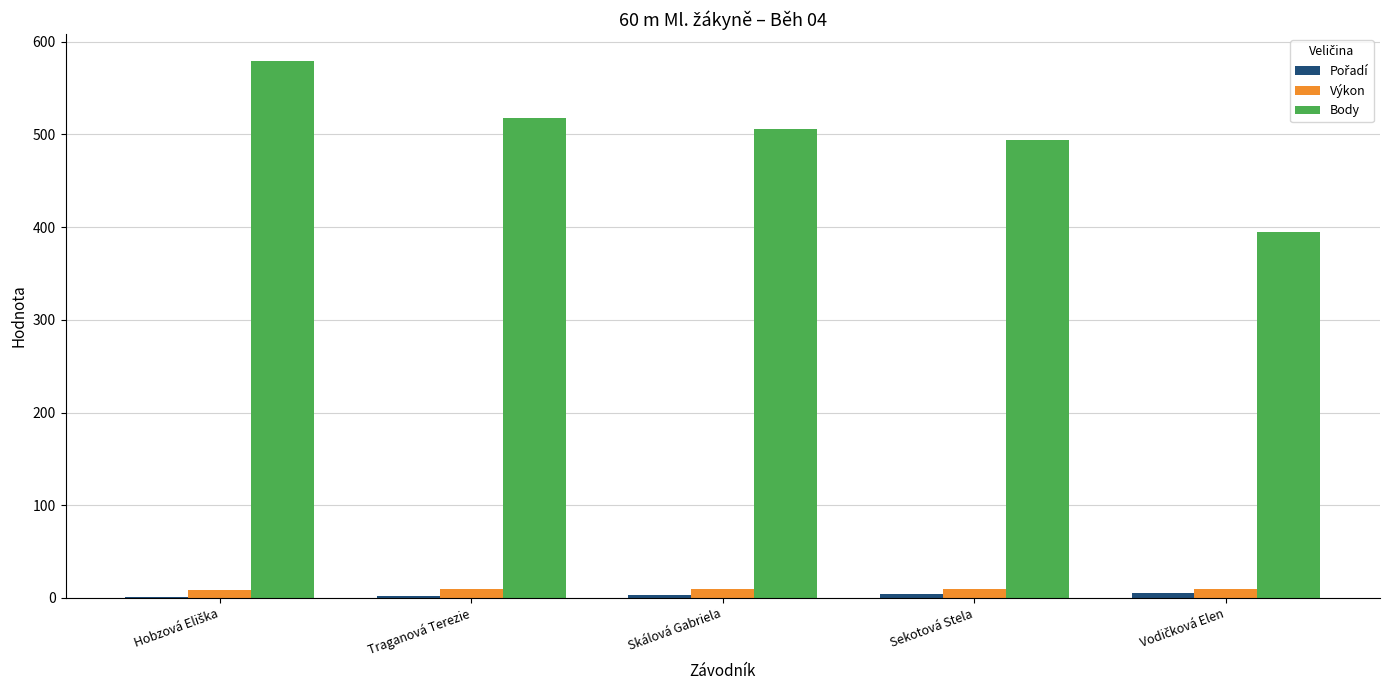

The Body series shows 894.2 at Skálová Gabriela. True or false?

False